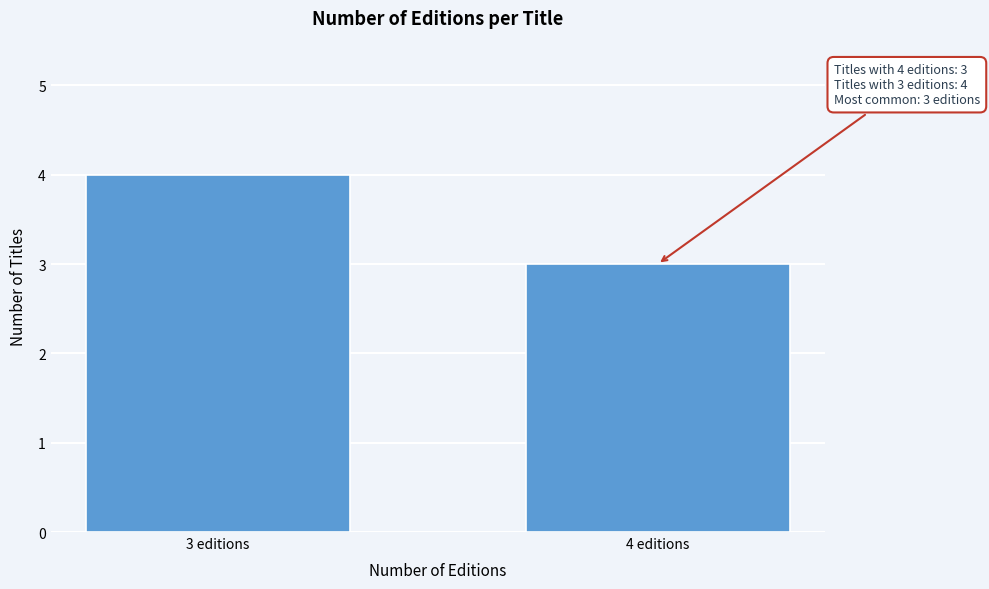

Reading left to right, transcribe all the data shown in this chart.

3 editions=4	4 editions=3